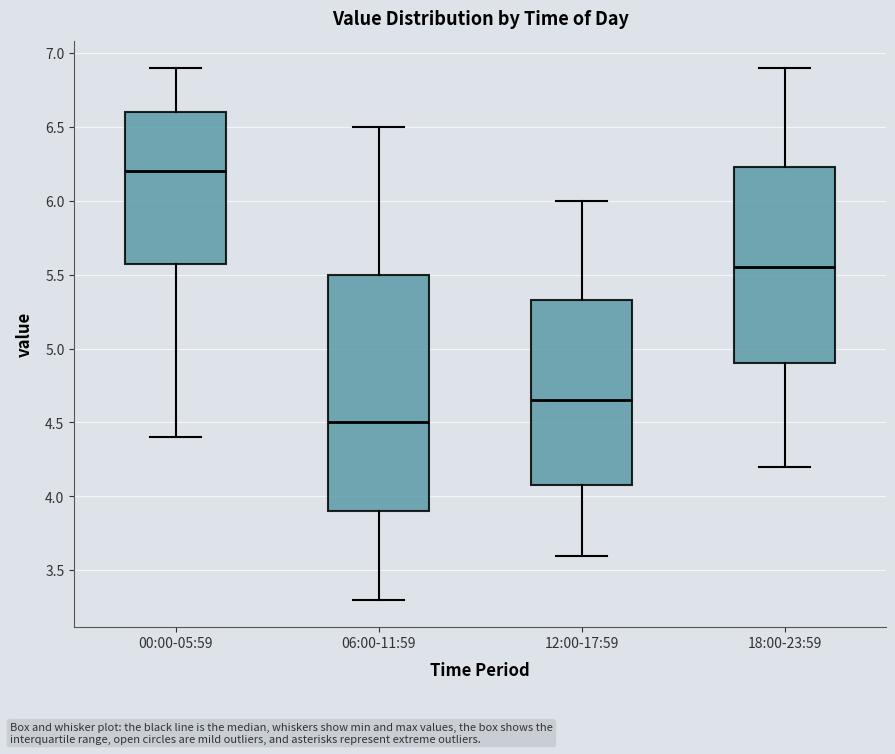

Reading left to right, read every box against the y-axis: the position of its median line, the range the box covers, and the ends of its whiskers. The values are not printed on the chart, so give them approximately, as read against the axis.

00:00-05:59: median 6.20, box 5.60 to 6.60, whiskers 4.40 to 6.90
06:00-11:59: median 4.50, box 3.90 to 5.50, whiskers 3.30 to 6.50
12:00-17:59: median 4.65, box 4.10 to 5.35, whiskers 3.60 to 6.00
18:00-23:59: median 5.55, box 4.90 to 6.25, whiskers 4.20 to 6.90